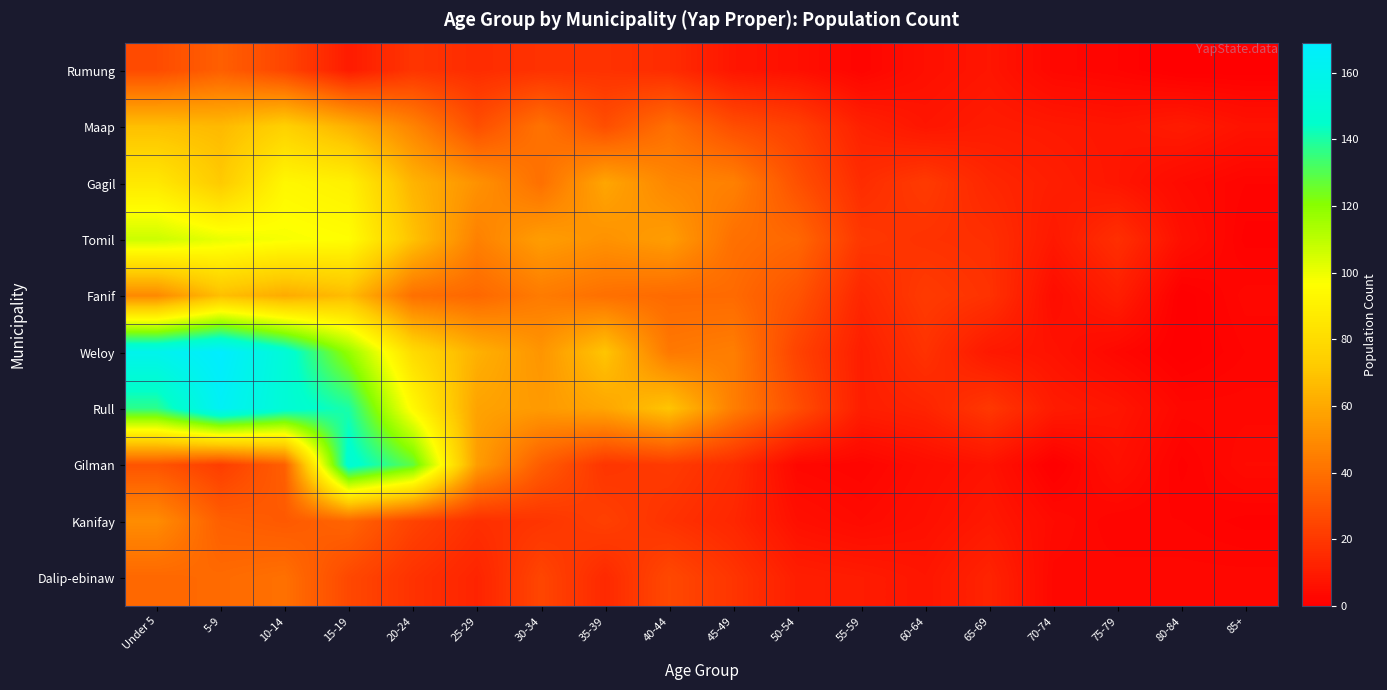

Between 55-59 and 5-9, which is larger?

5-9